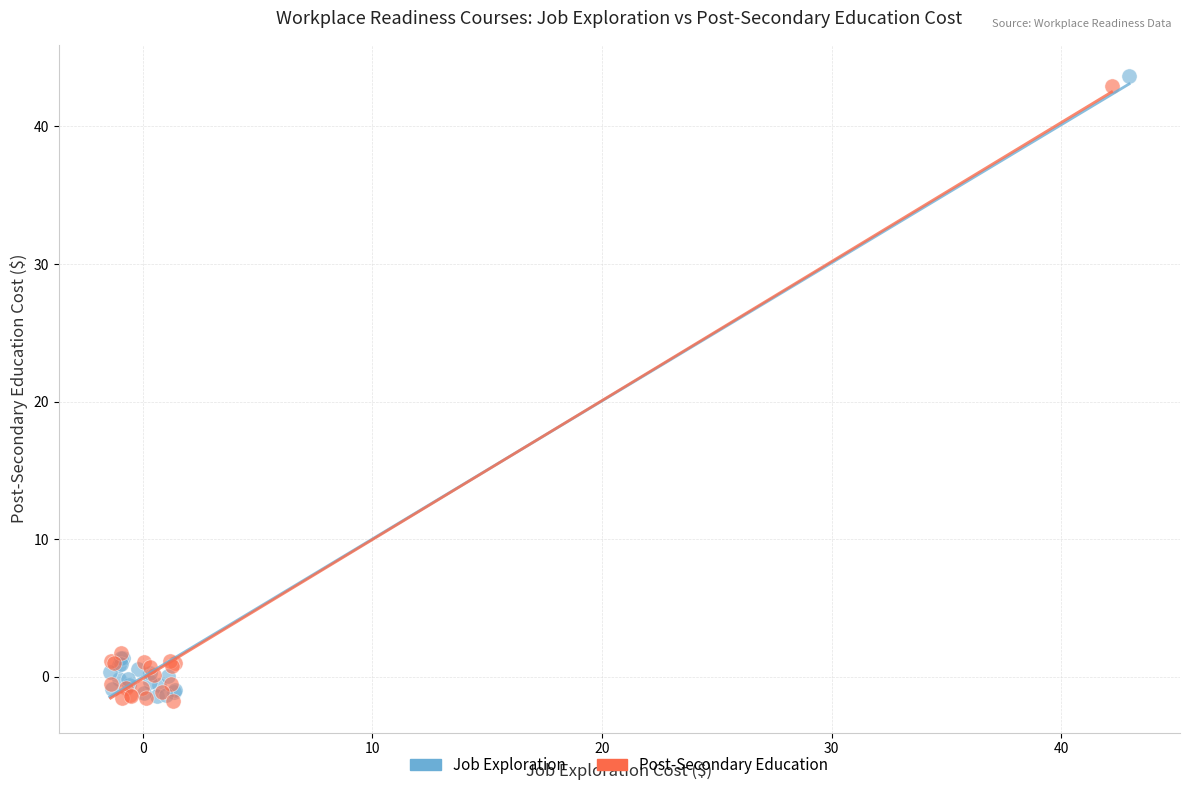

What are all the series names shown in the legend?

Job Exploration, Post-Secondary Education